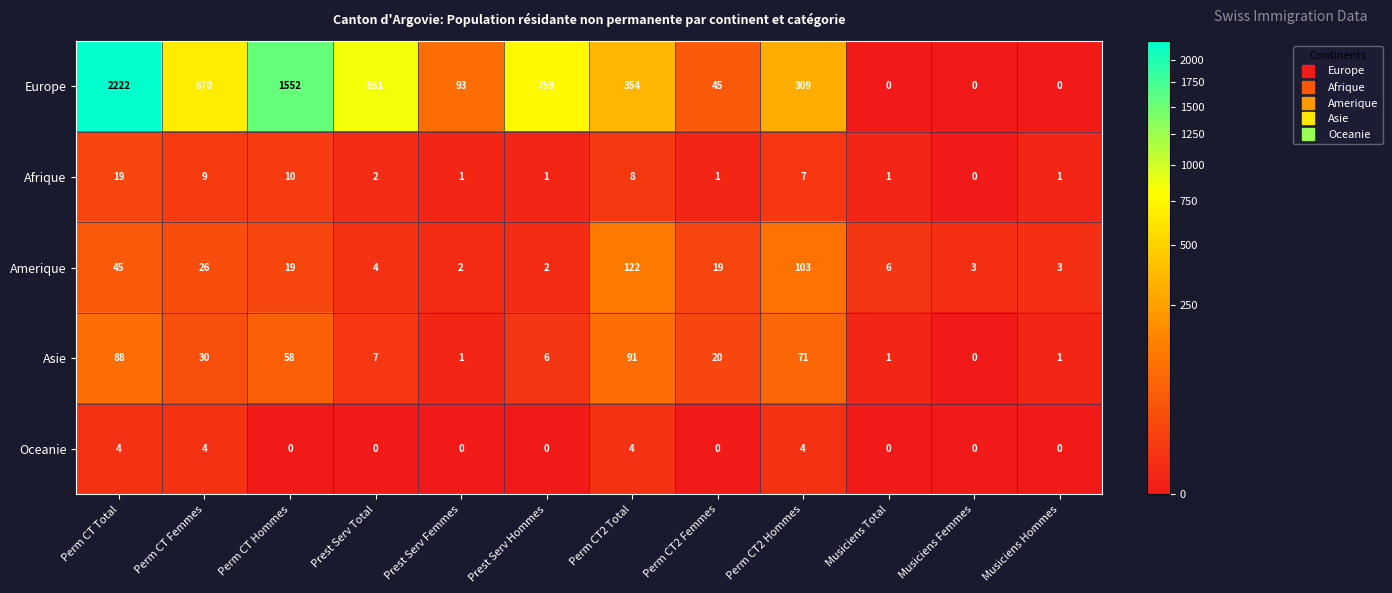

The value of Afrique at Prest Serv Total is 2. True or false?

True